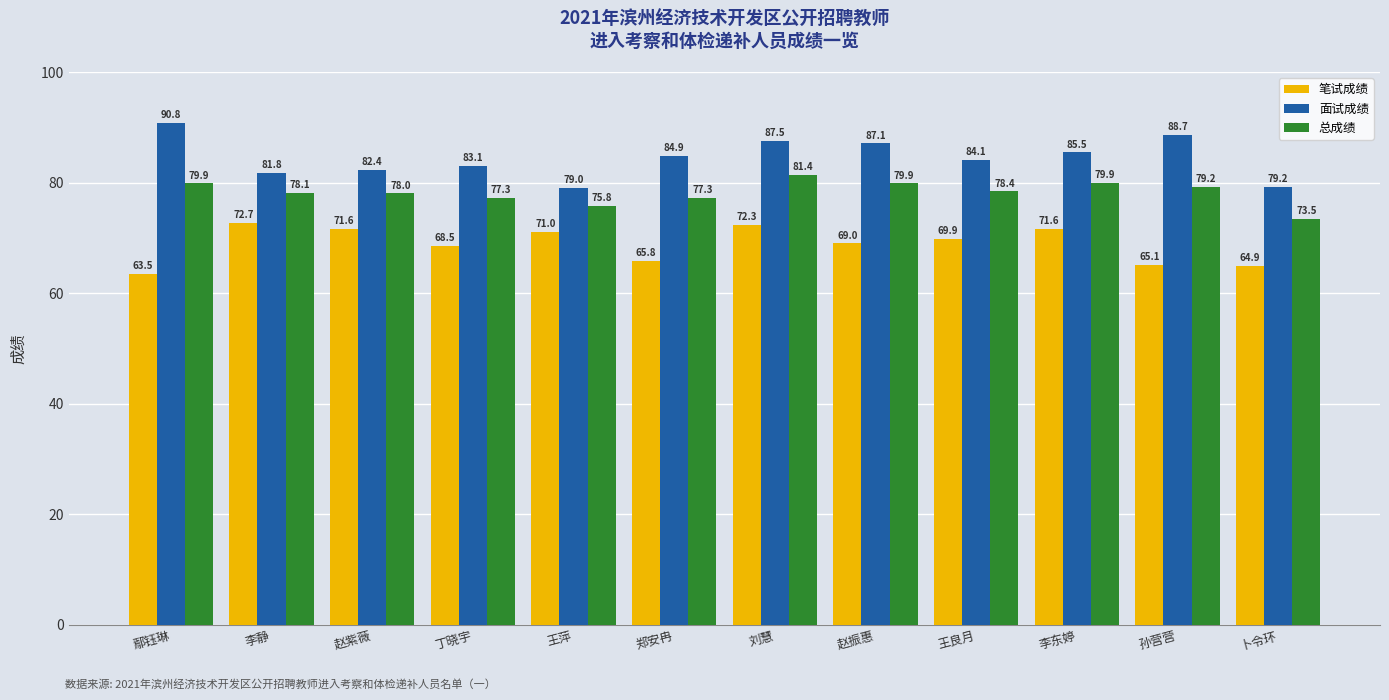

What is the difference between the maximum and minimum values in the 总成绩 series?

8.0